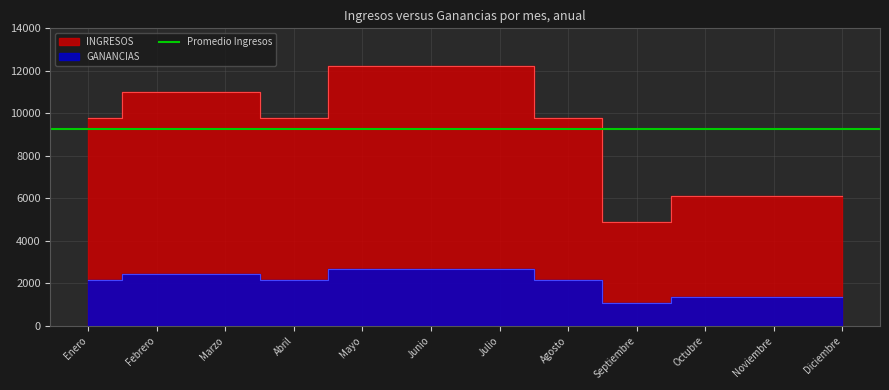

What position from the right is Febrero?

11